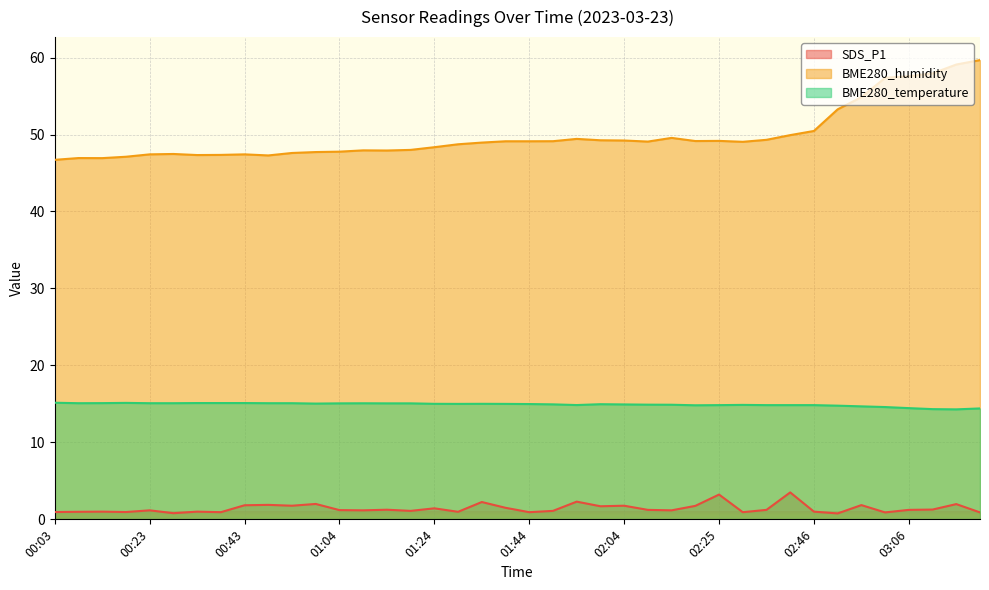

Rank the series by their average value, from lowest to highest.

SDS_P1, BME280_temperature, BME280_humidity